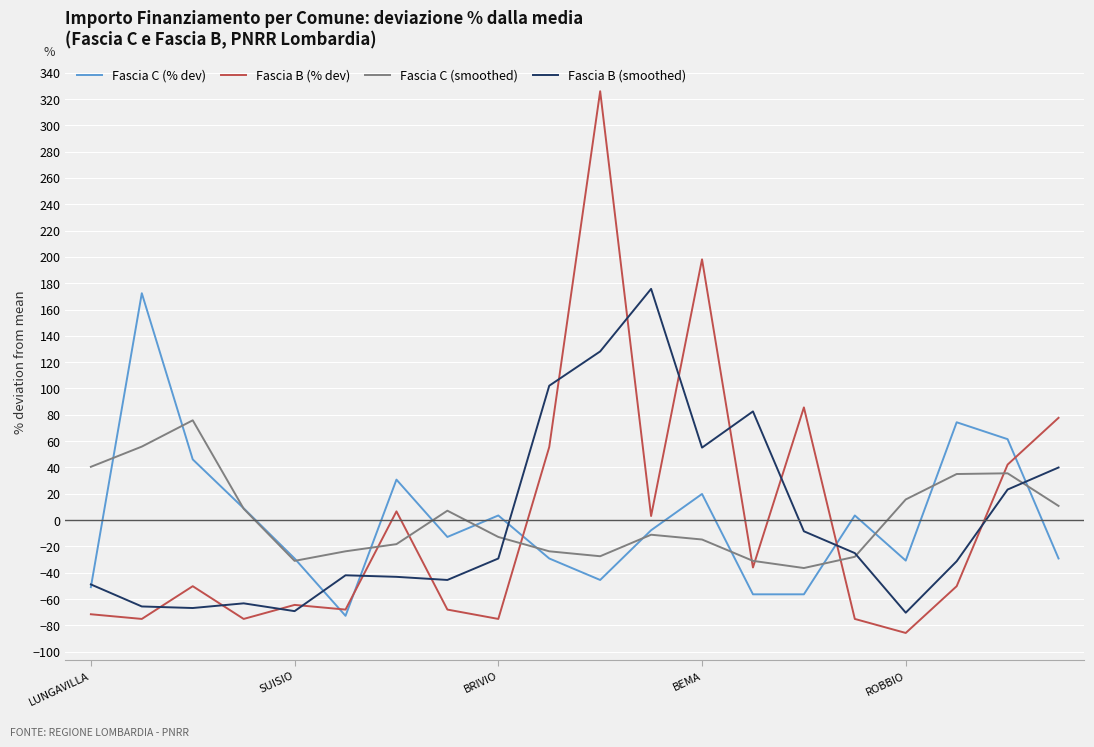

Which series has the widest spread of values?

Fascia B (% dev)